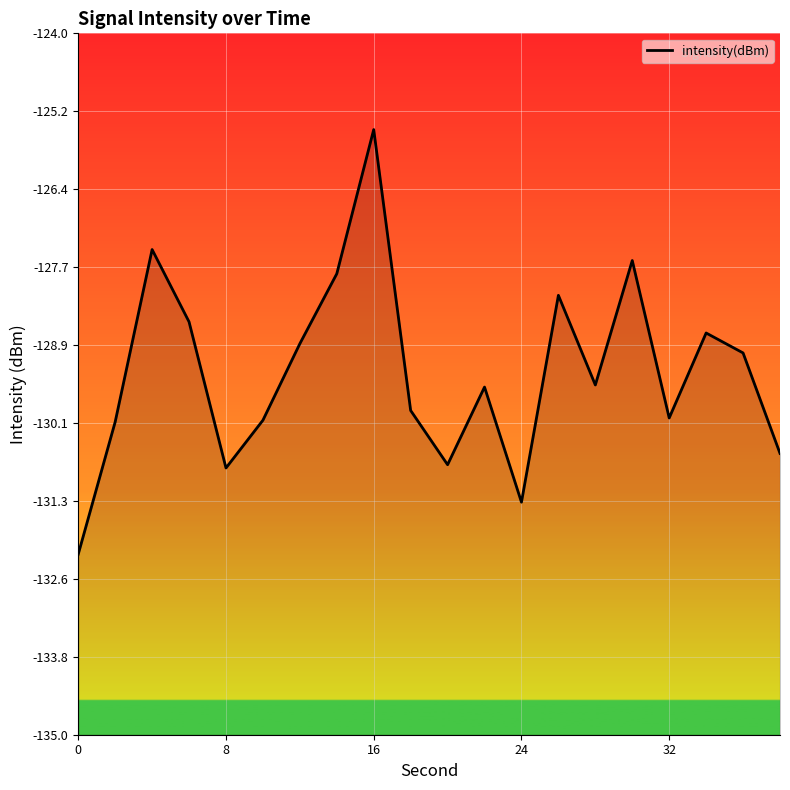

Reading left to right, list all the values displayed in this chart.

-132.2	-130.1	-127.4	-128.5	-130.8	-130.1	-128.9	-127.8	-125.5	-129.9	-130.8	-129.5	-131.4	-128.1	-129.5	-127.6	-130.0	-128.7	-129.0	-130.6